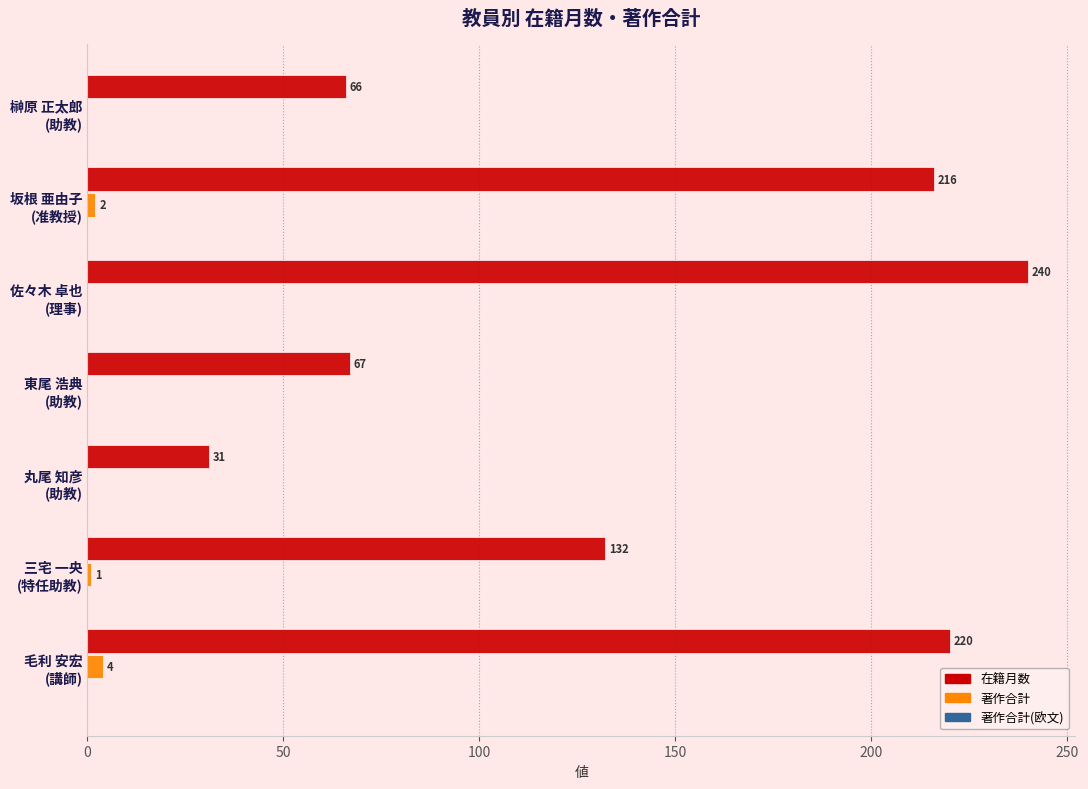

How many 著作合計 values are between 0 and 2?

6